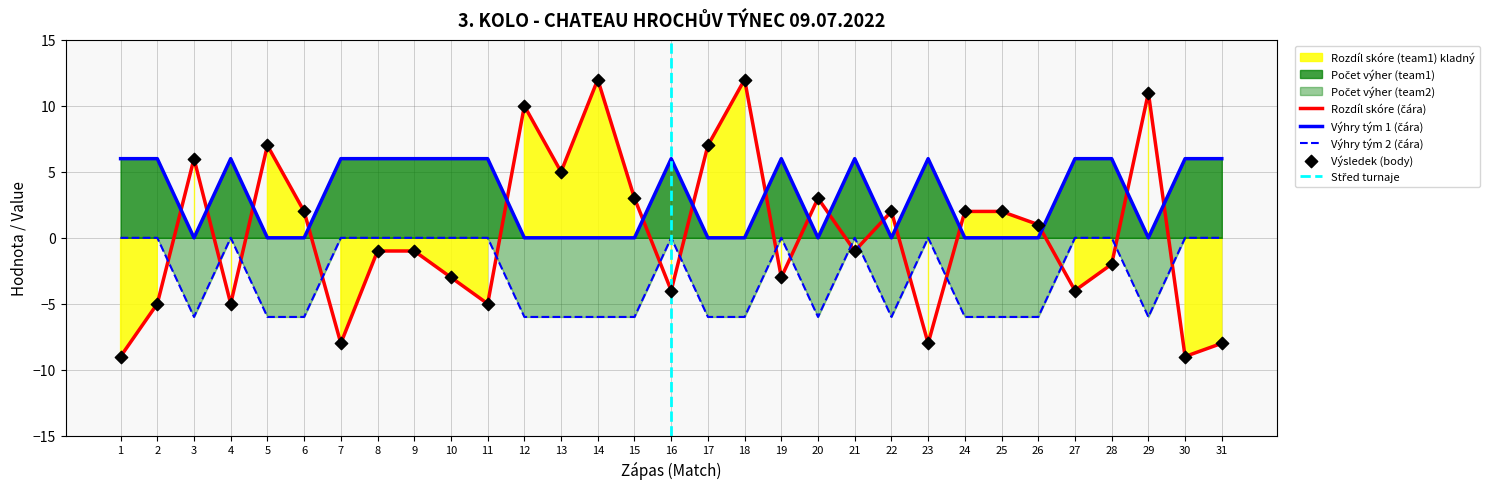

At how many categories does at least one series exceed 7?

4